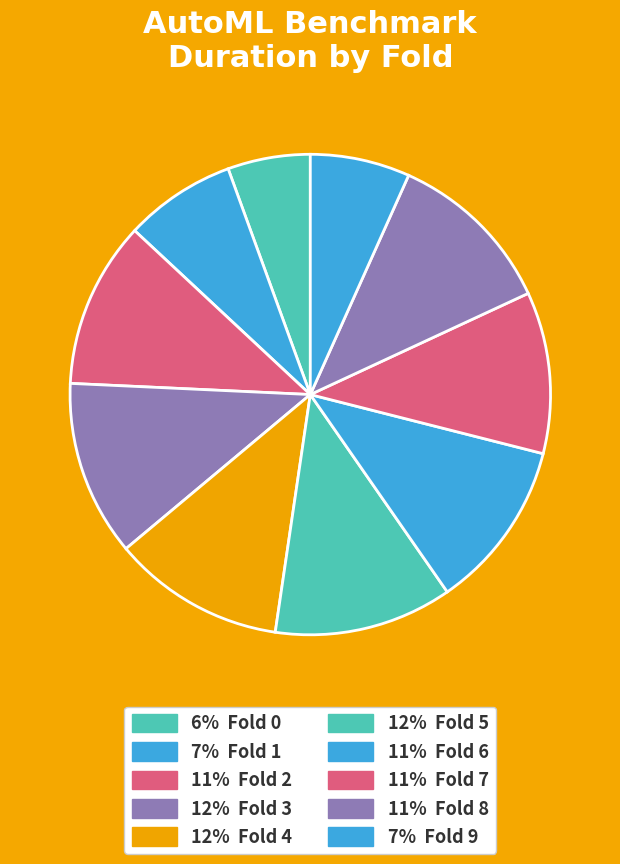

Count the number of slices in the pie.

10